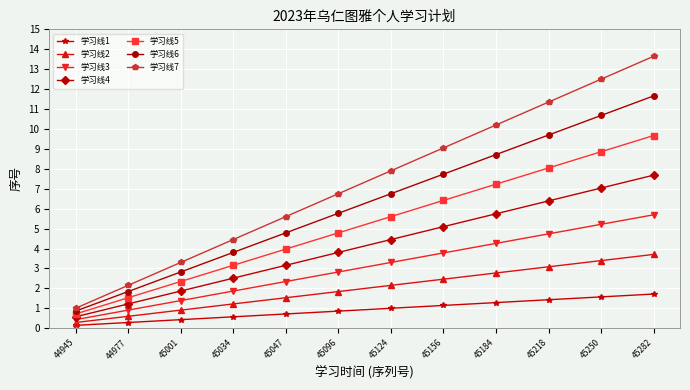

Is it true that 学习线1 equals 1.4 at 45218?

True